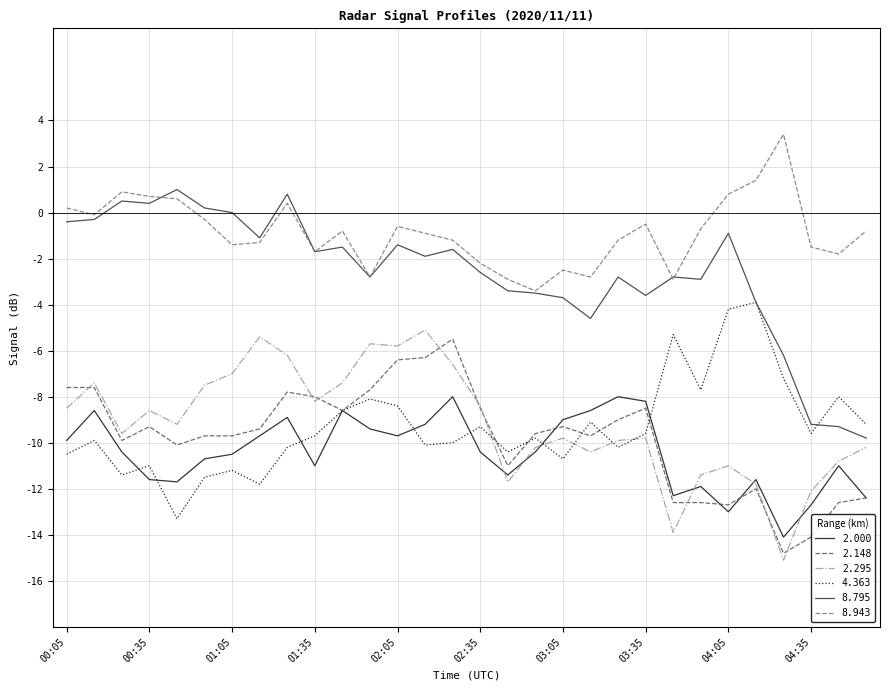

True or false: 8.795 and 2.148 cross at least once.

False